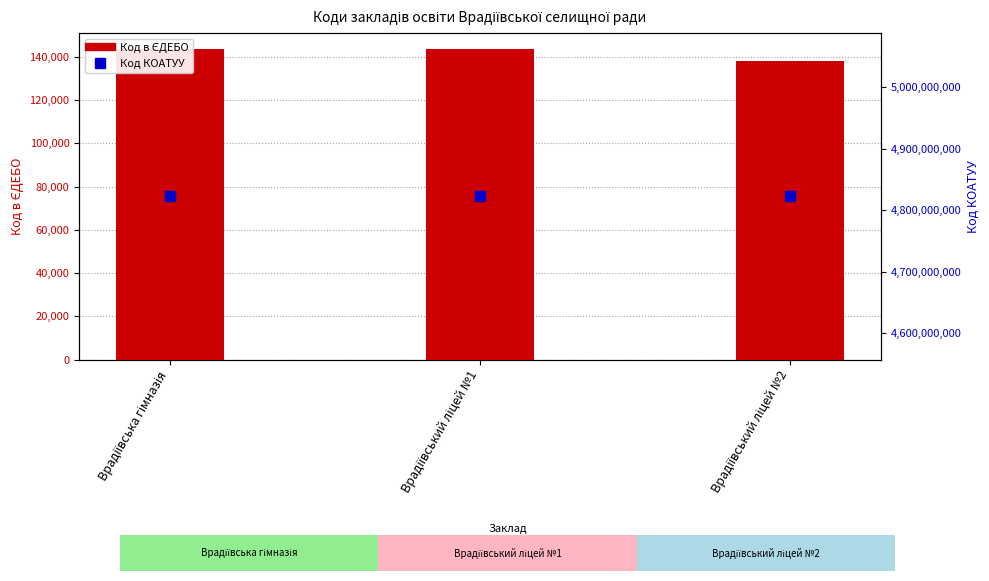

What are all the series names shown in the legend?

Код в ЄДЕБО, Код КОАТУУ